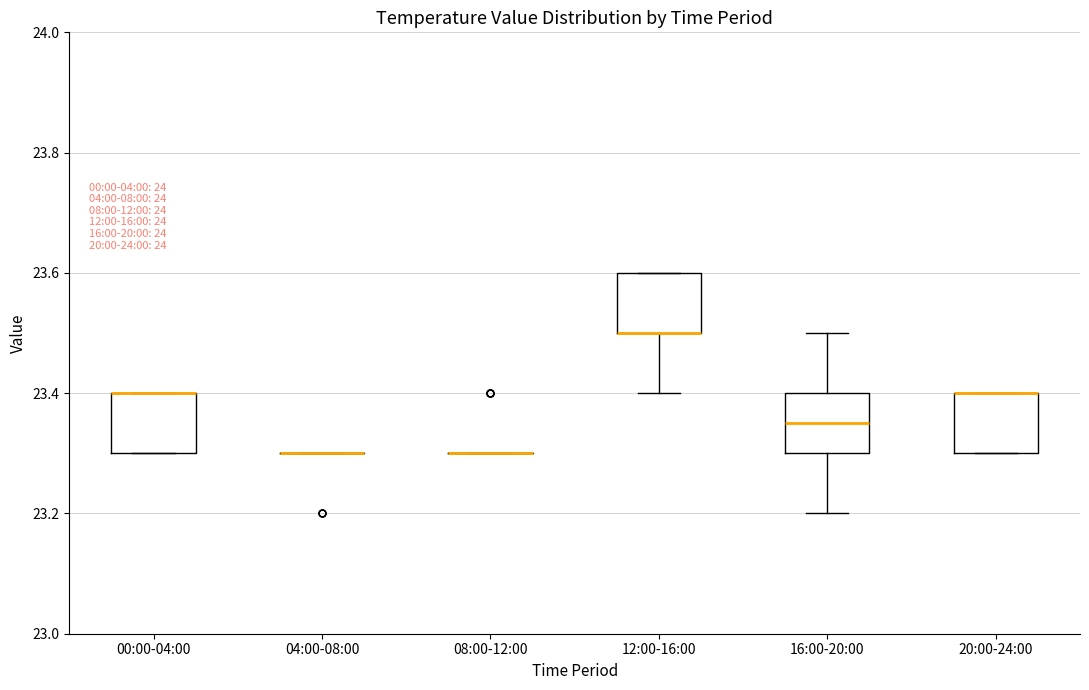

Reading left to right, transcribe this box plot: for each box, give where its median line is, the range the box spans, and where its two whiskers end, as read against the y-axis. The values are not printed on the chart, so give them approximately, as read against the axis.

00:00-04:00: median 23.40 (drawn on the box's upper edge), box 23.30 to 23.40, whiskers 23.30 to 23.40
04:00-08:00: box collapsed to a line at 23.30, whiskers 23.30 to 23.30
08:00-12:00: box collapsed to a line at 23.30, whiskers 23.30 to 23.30
12:00-16:00: median 23.50 (drawn on the box's lower edge), box 23.50 to 23.60, whiskers 23.40 to 23.60
16:00-20:00: median 23.36, box 23.30 to 23.40, whiskers 23.20 to 23.50
20:00-24:00: median 23.40 (drawn on the box's upper edge), box 23.30 to 23.40, whiskers 23.30 to 23.40